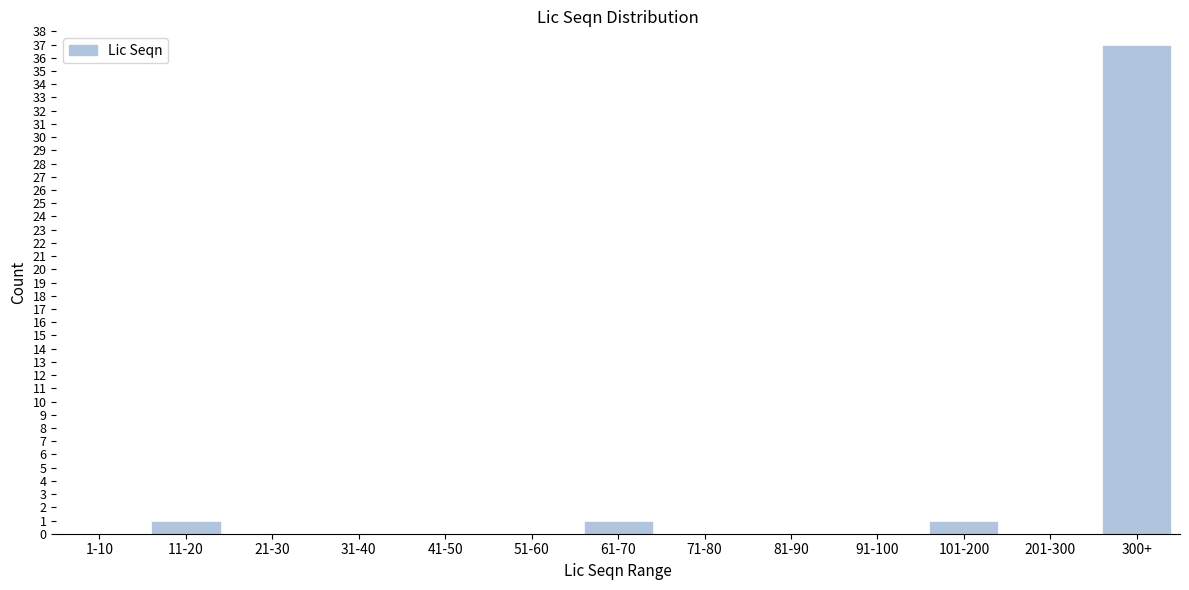

Reading left to right, list all the values displayed in this chart.

1-10=0	11-20=1	21-30=0	31-40=0	41-50=0	51-60=0	61-70=1	71-80=0	81-90=0	91-100=0	101-200=1	201-300=0	300+=37